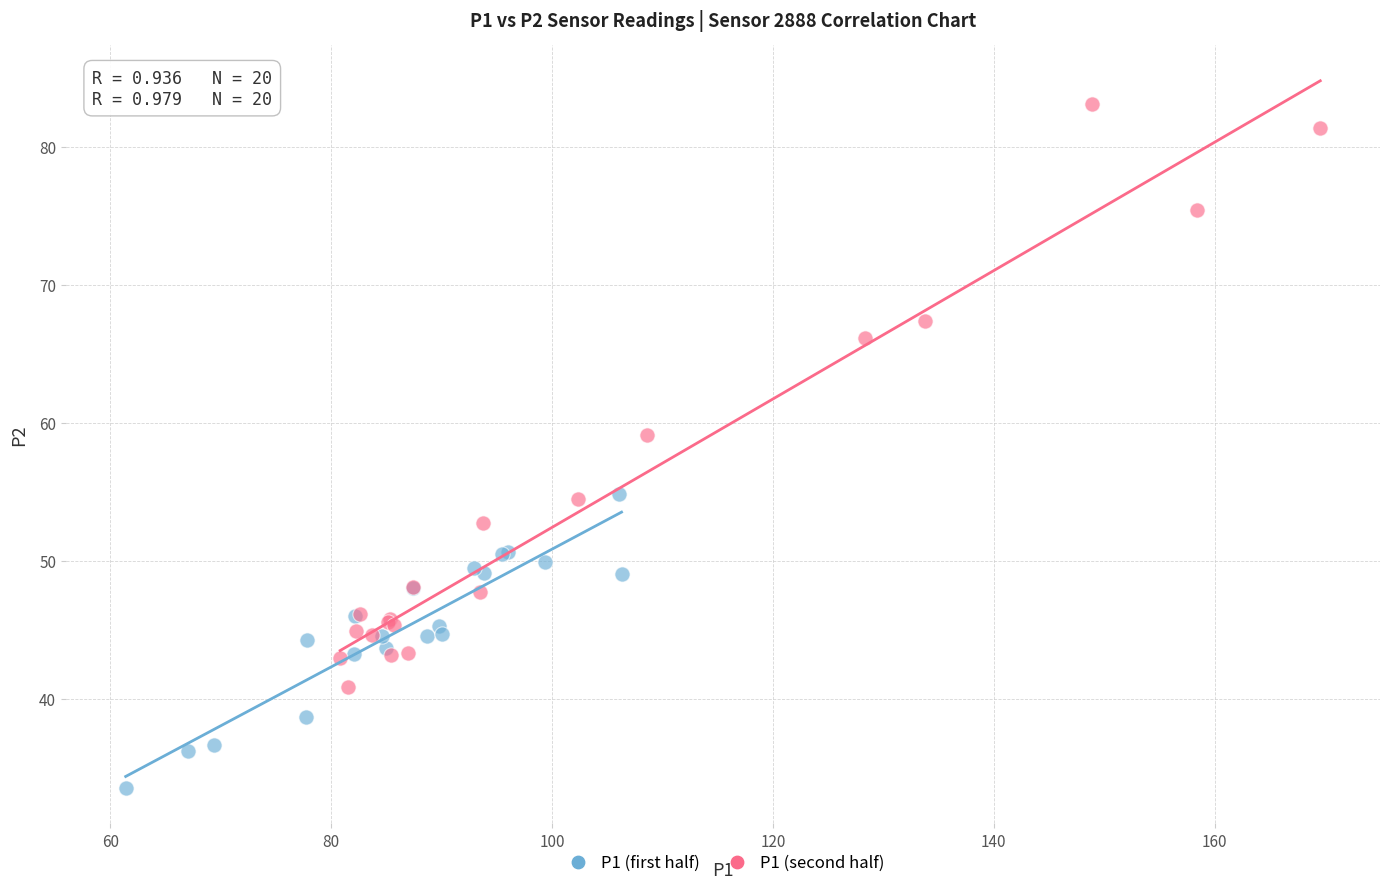

Which series has the widest spread of Y values?

P1 (second half)